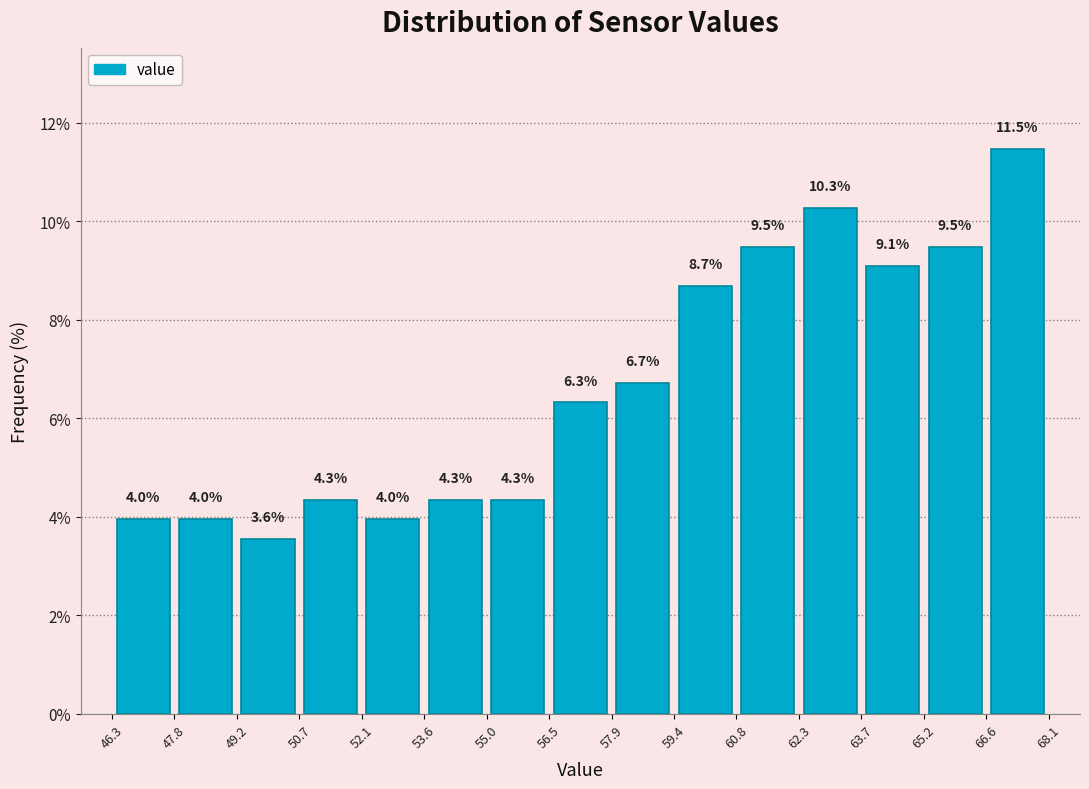

Reading left to right, transcribe this chart: for each bar, give the range it covers on the x-axis and its height.

46.3 to 47.8: 4.0
47.8 to 49.2: 4.0
49.2 to 50.7: 3.6
50.7 to 52.1: 4.3
52.1 to 53.6: 4.0
53.6 to 55.0: 4.3
55.0 to 56.5: 4.3
56.5 to 57.9: 6.3
57.9 to 59.4: 6.7
59.4 to 60.8: 8.7
60.8 to 62.3: 9.5
62.3 to 63.7: 10.3
63.7 to 65.2: 9.1
65.2 to 66.6: 9.5
66.6 to 68.1: 11.5